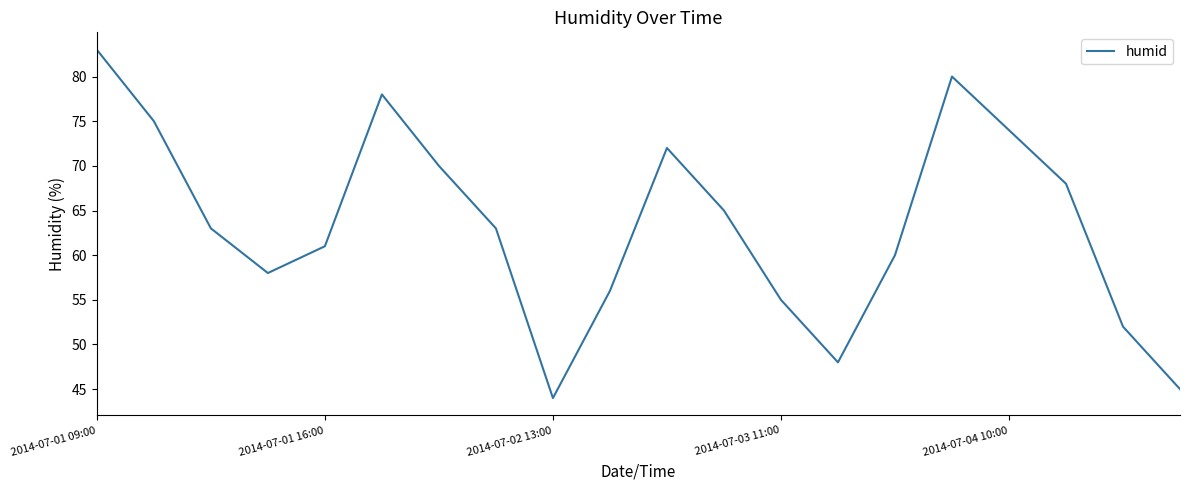

What is the difference between the maximum and minimum values?

39